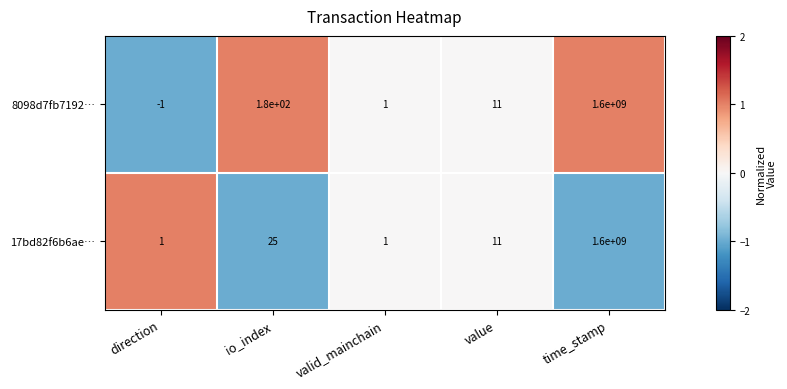

Reading left to right, extract all data points from this chart.

8098d7fb7192…: -1	180	1	11	1600000000
17bd82f6b6ae…: 1	25	1	11	1600000000